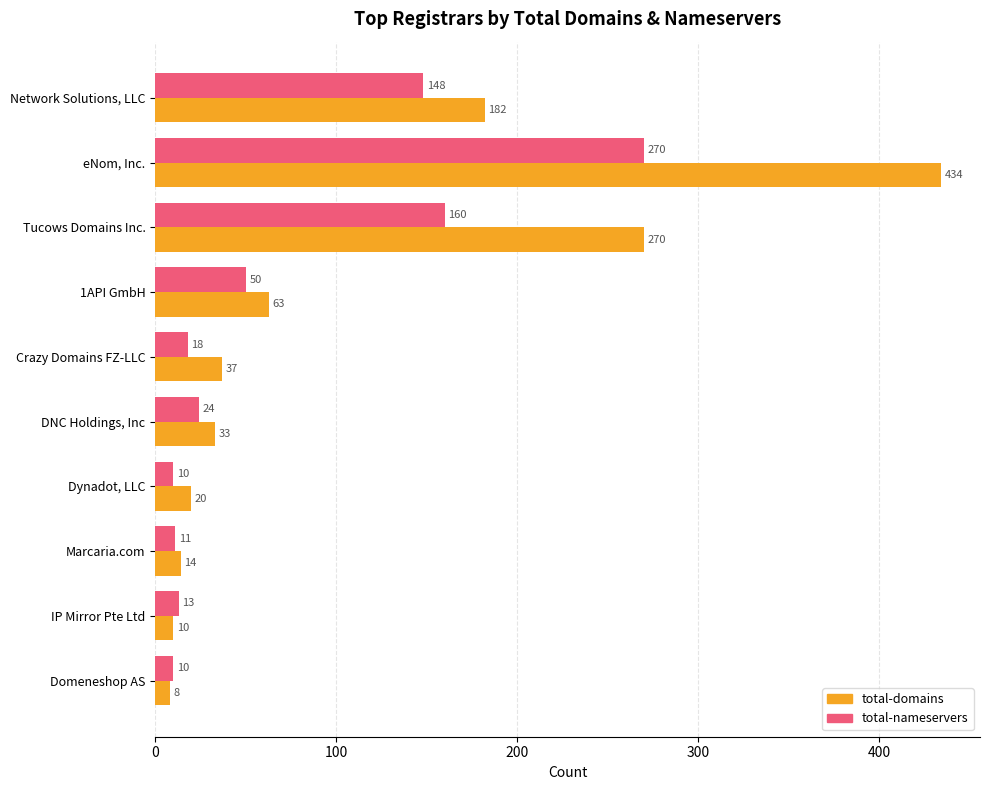

Which series has the largest range (max minus min)?

total-domains